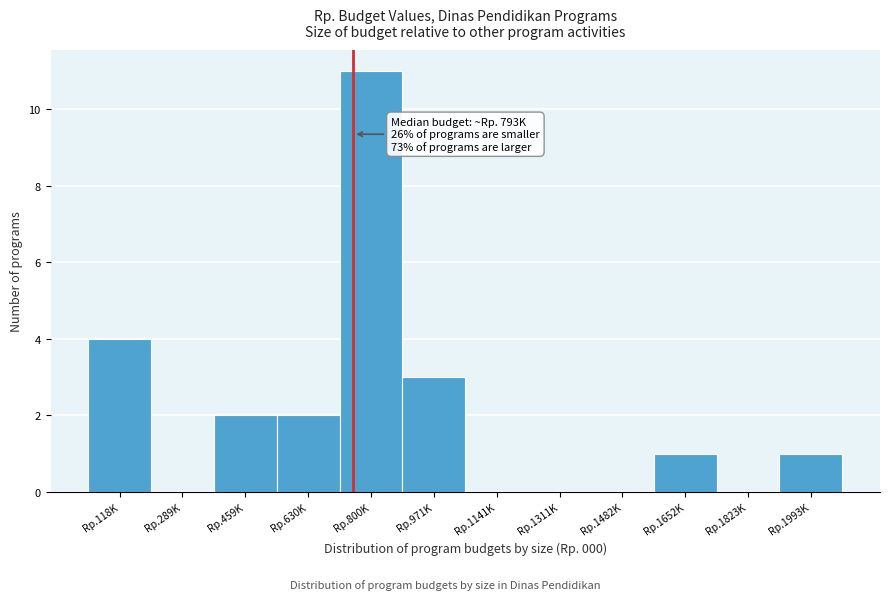

Reading left to right, extract all data points from this chart.

Rp.118K=4	Rp.289K=0	Rp.459K=2	Rp.630K=2	Rp.800K=11	Rp.971K=3	Rp.1141K=0	Rp.1311K=0	Rp.1482K=0	Rp.1652K=1	Rp.1823K=0	Rp.1993K=1